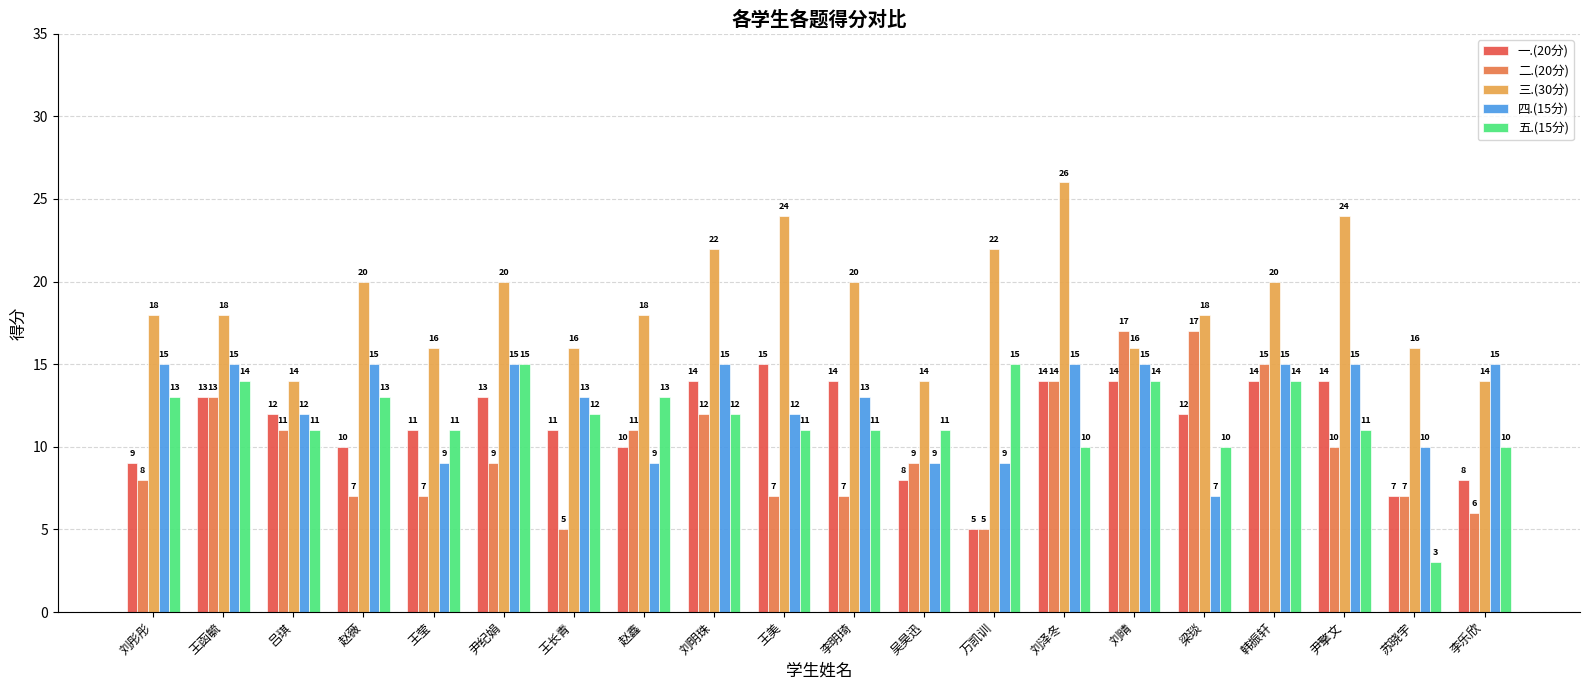

Rank the series by their maximum value, from highest to lowest.

三.(30分), 二.(20分), 一.(20分), 四.(15分), 五.(15分)